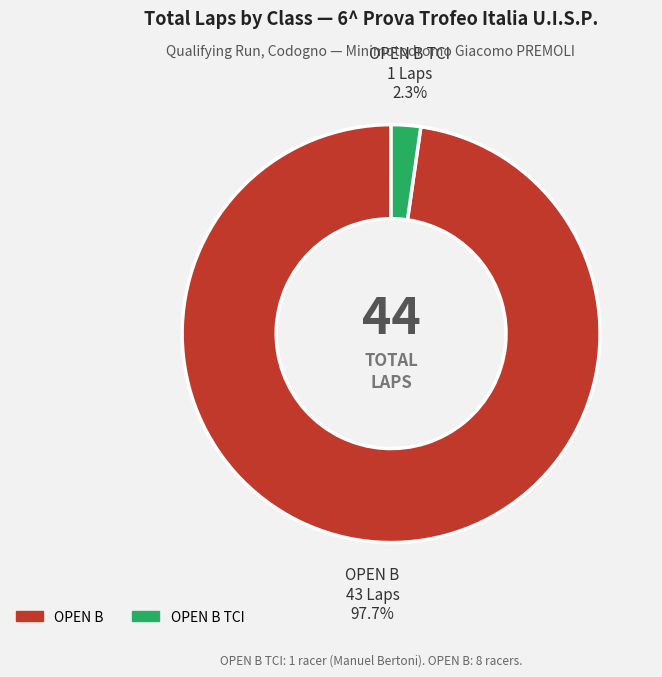

Rank the categories by value from lowest to highest.

OPEN B TCI, OPEN B